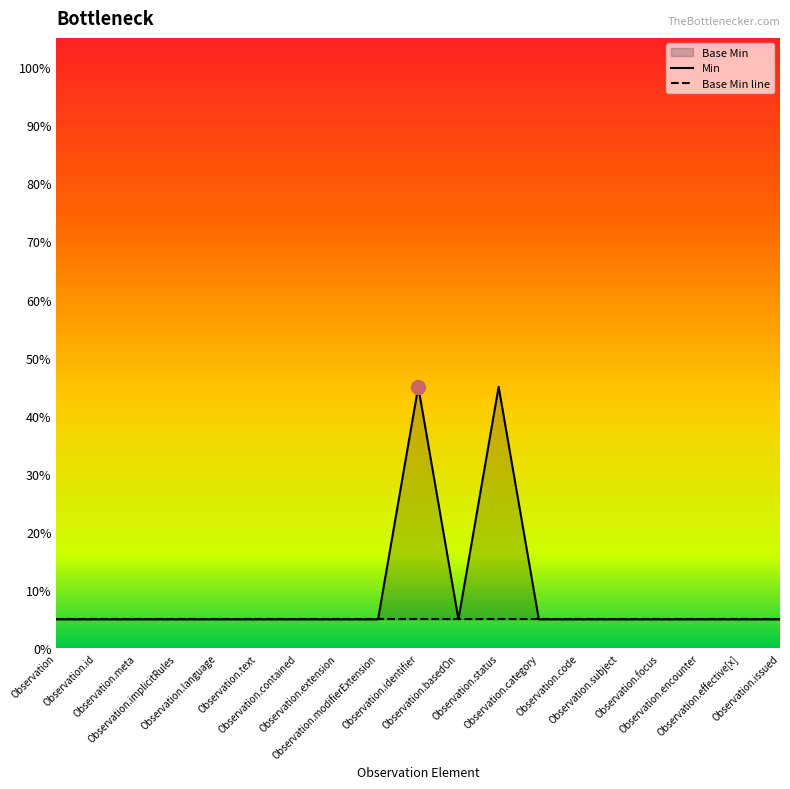

Reading left to right, list all the values displayed in this chart.

Observation=0.1	Observation.id=0.1	Observation.meta=0.1	Observation.implicitRules=0.1	Observation.language=0.1	Observation.text=0.1	Observation.contained=0.1	Observation.extension=0.1	Observation.modifierExtension=0.1	Observation.identifier=0.5	Observation.basedOn=0.1	Observation.status=0.5	Observation.category=0.1	Observation.code=0.1	Observation.subject=0.1	Observation.focus=0.1	Observation.encounter=0.1	Observation.effective[x]=0.1	Observation.issued=0.1